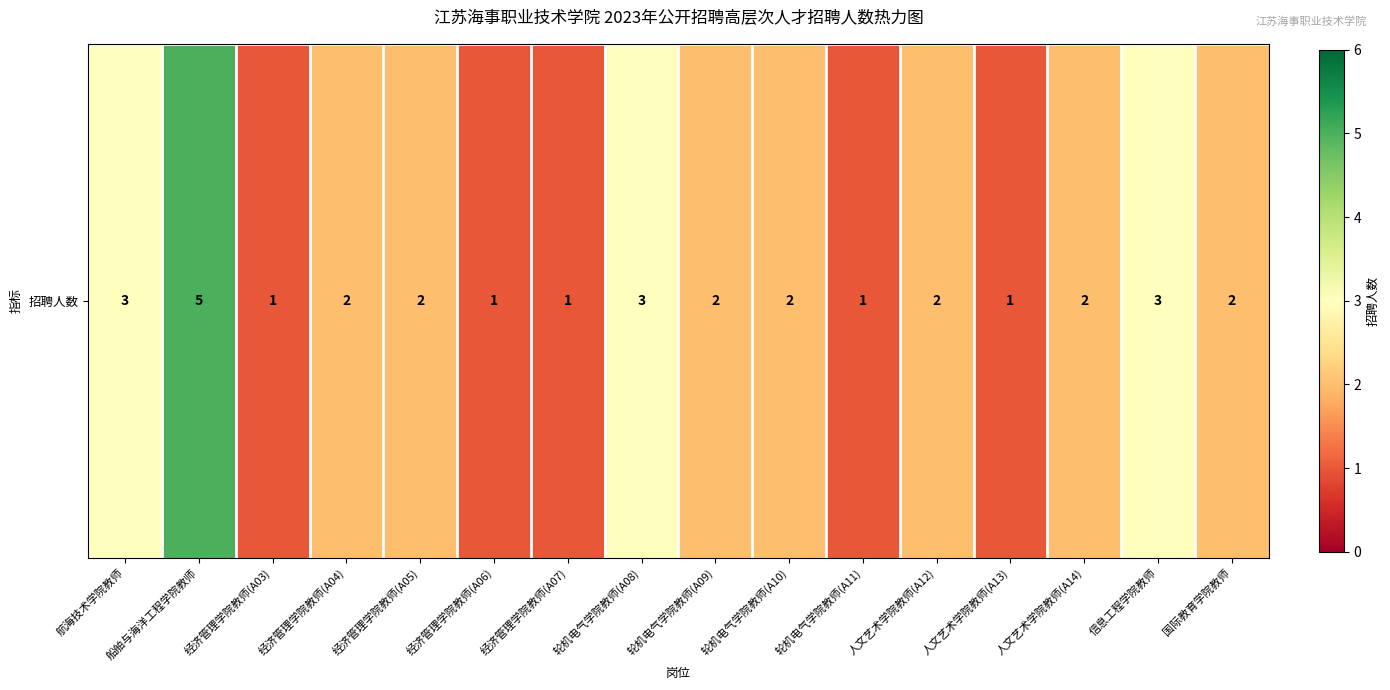

What is the difference between the maximum and minimum values?

4